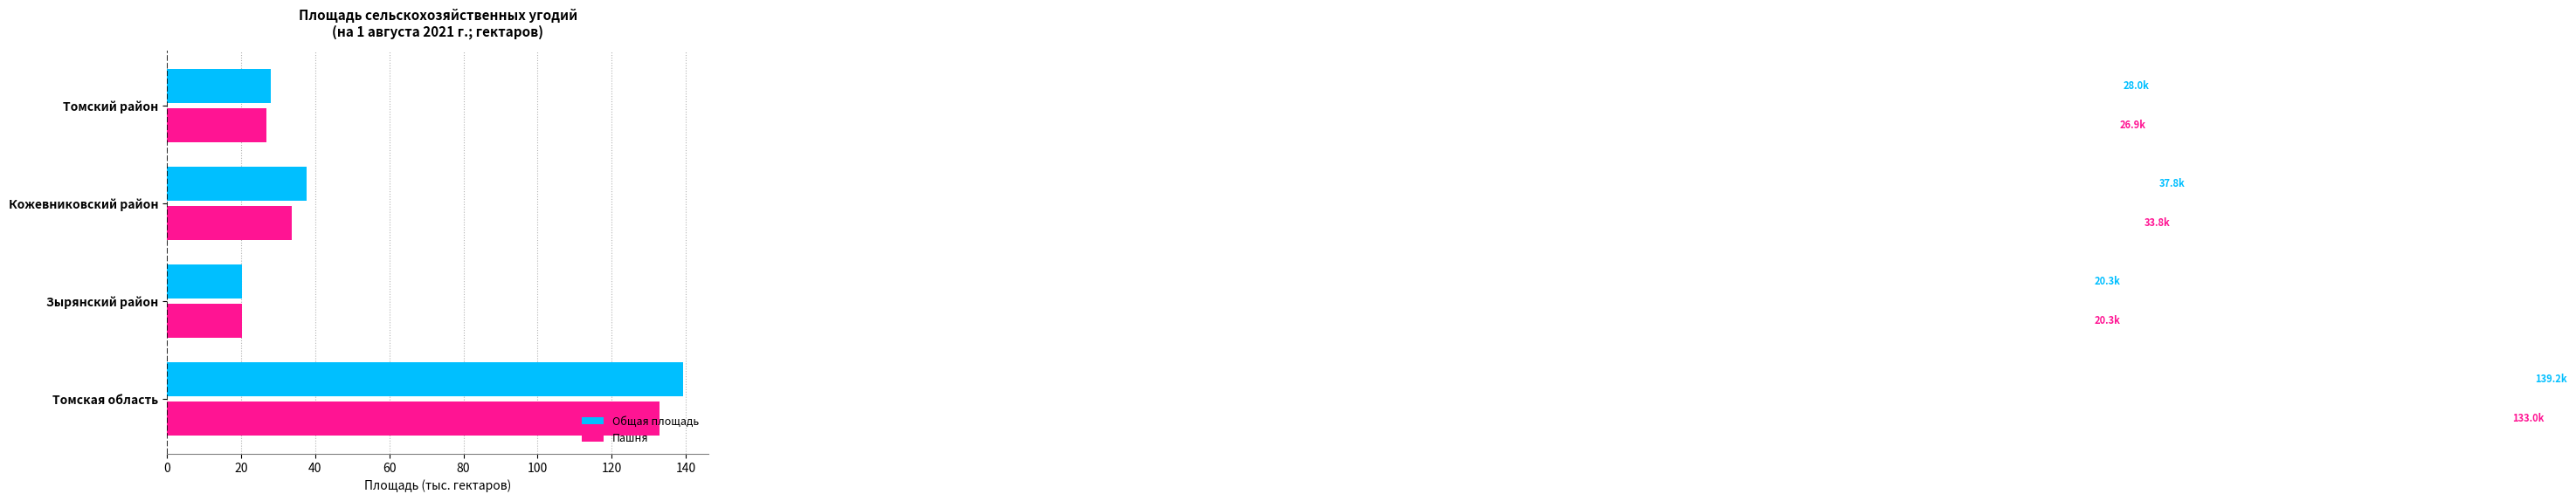

List the series in order of their peak value, lowest first.

Пашня, Общая площадь